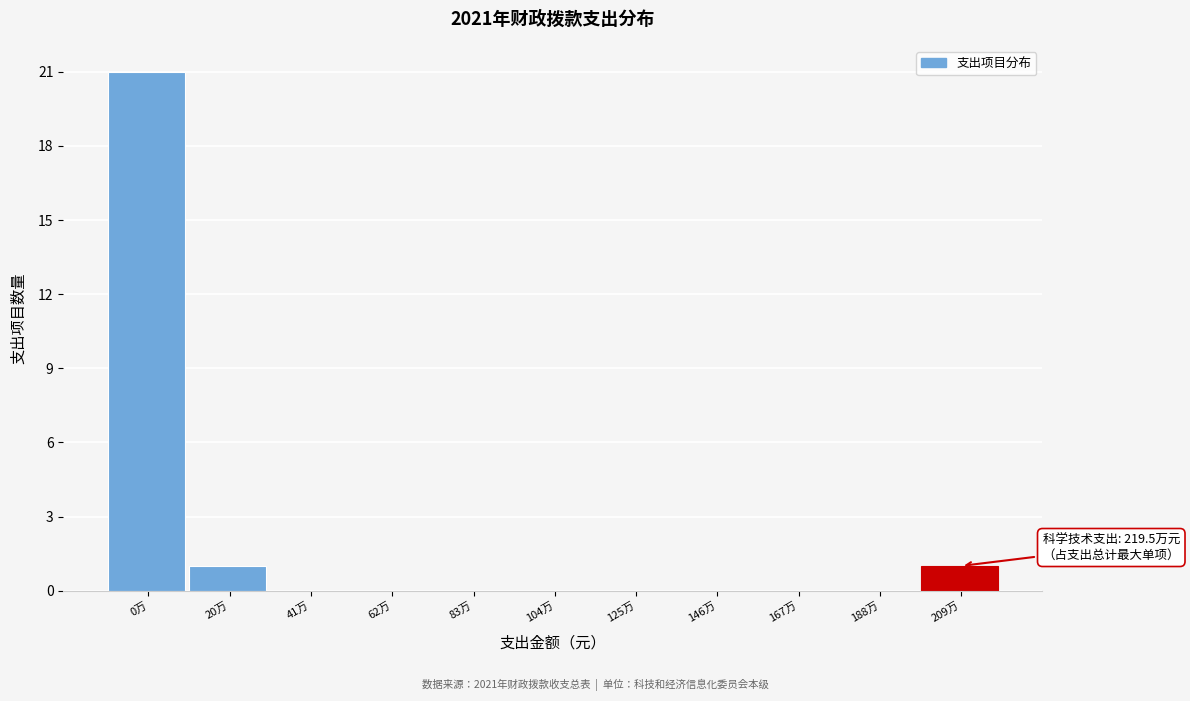

Reading right to left, what are all the values shown in this chart?

209万=1	188万=0	167万=0	146万=0	125万=0	104万=0	83万=0	62万=0	41万=0	20万=1	0万=21